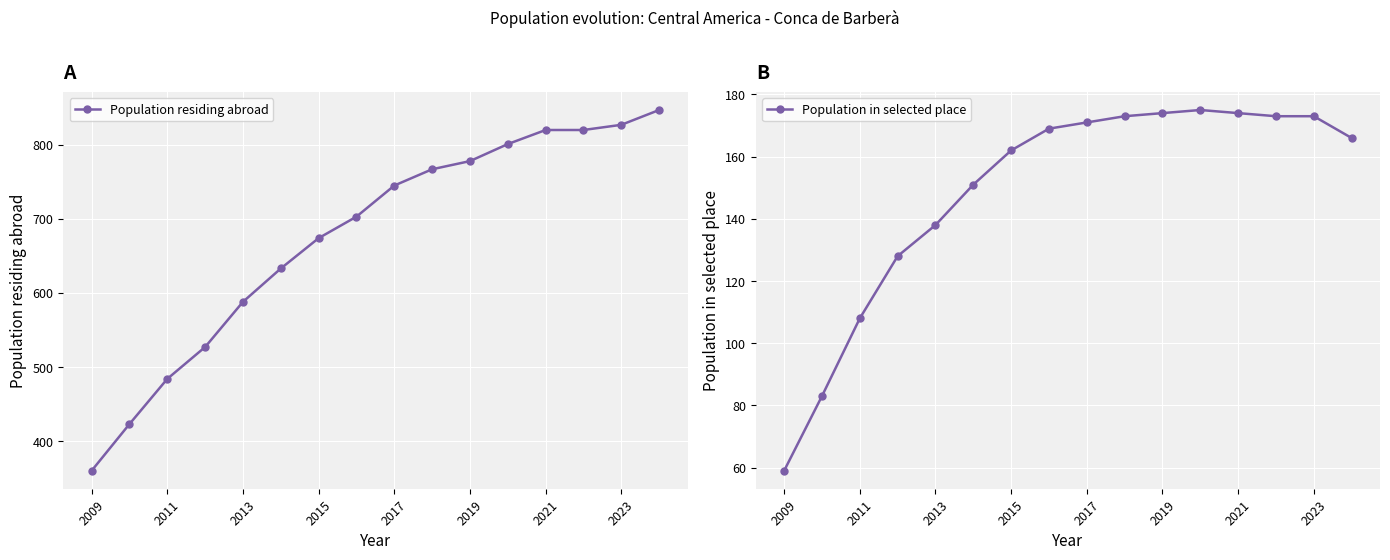

The Population in selected place series shows 171 at 2017. True or false?

True